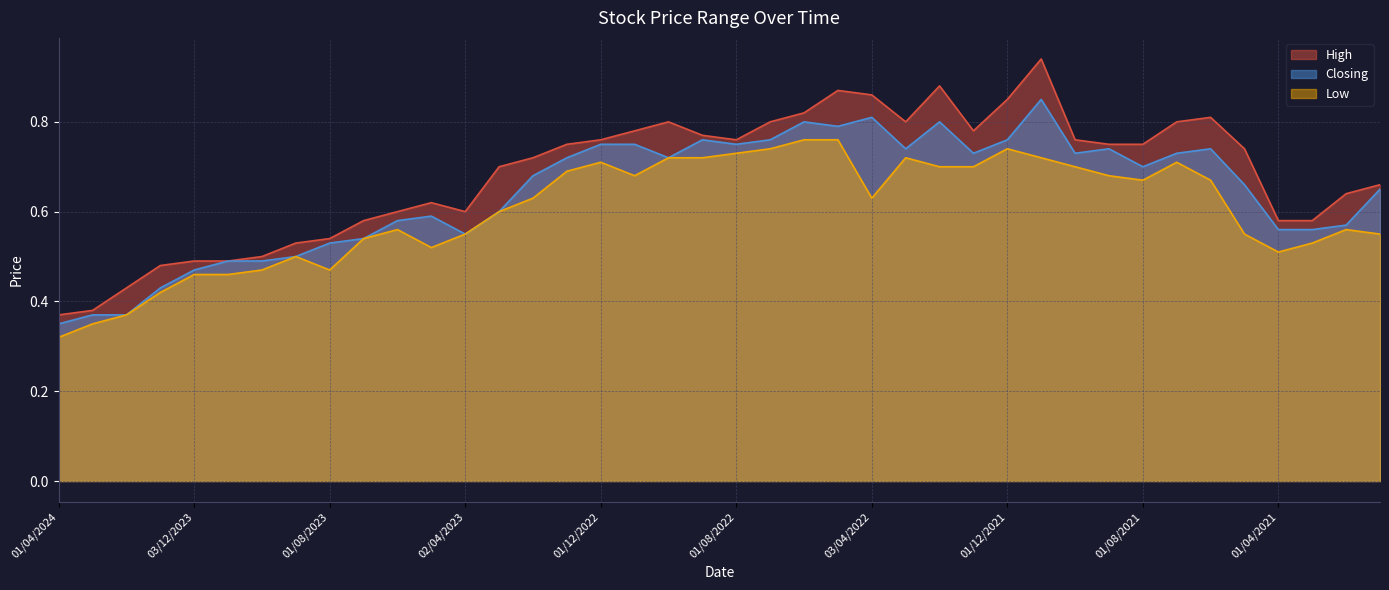

What is the highest value of the Closing series?

0.8